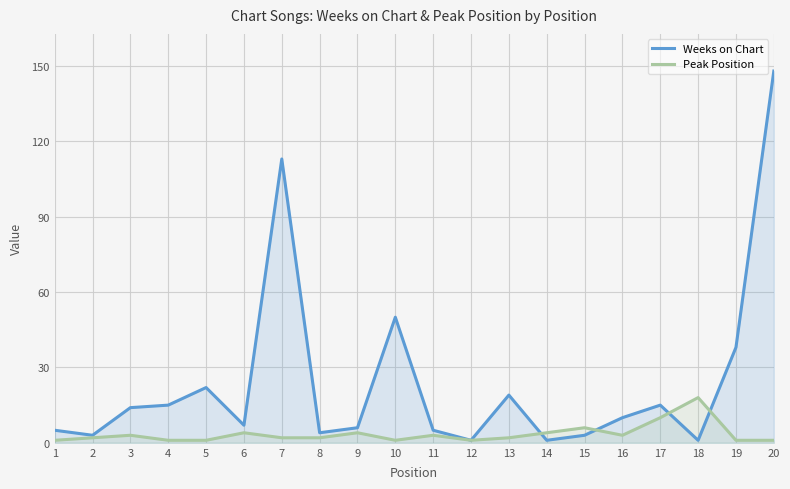

How many lines are shown in the chart?

2